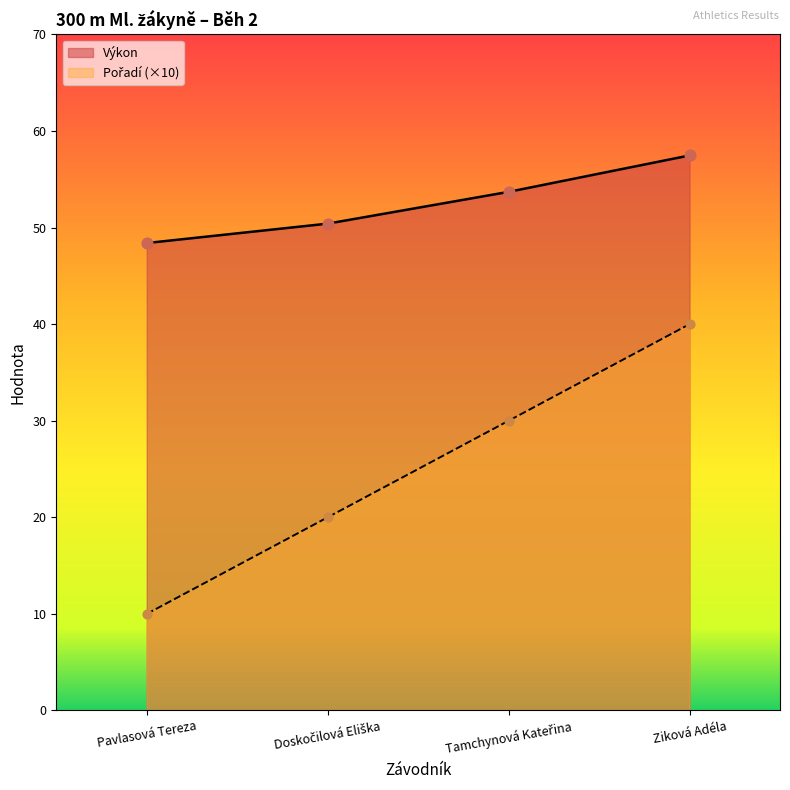

Which series has the widest spread of Y values?

Pořadí